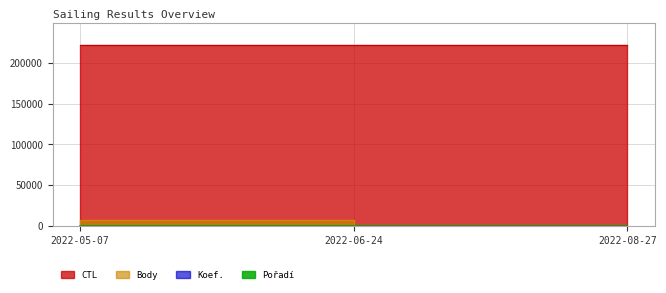

What are all the series names shown in the legend?

CTL, Koef., Body, Pořadí